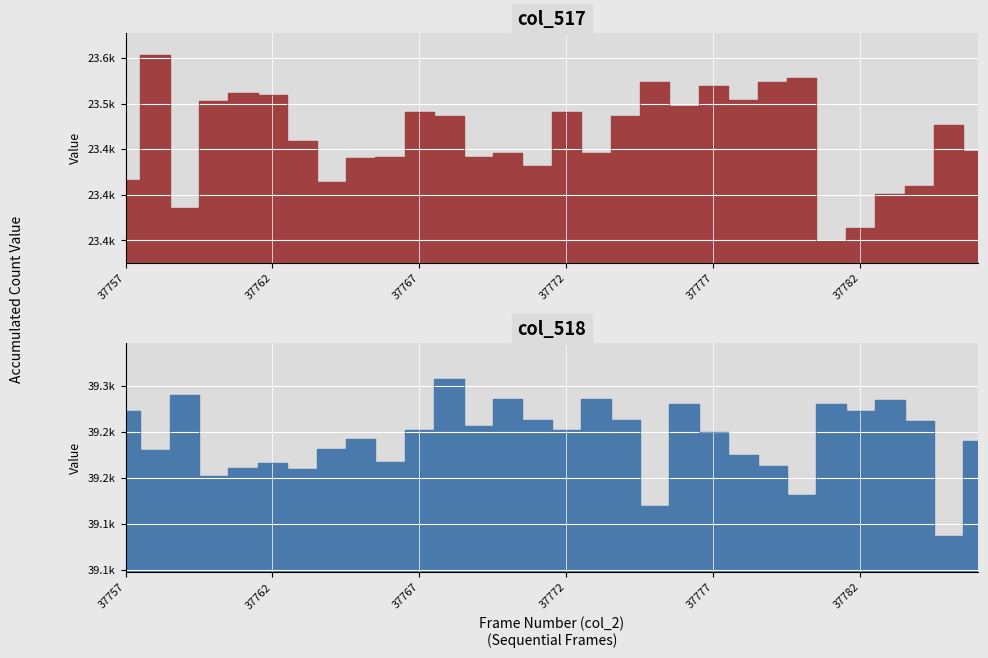

How many interior local peaks does the col_518 series have?

9